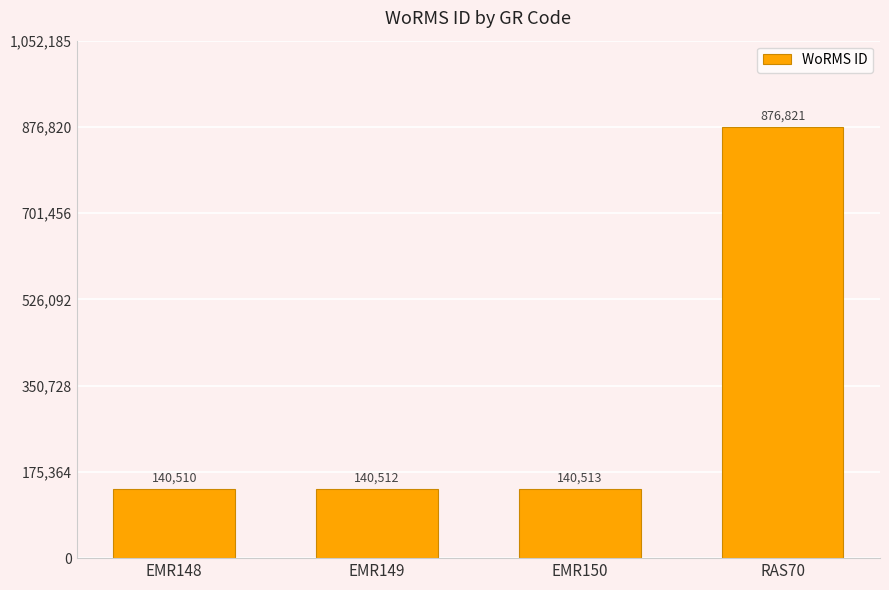

List the labels in order of value, smallest first.

EMR148, EMR149, EMR150, RAS70